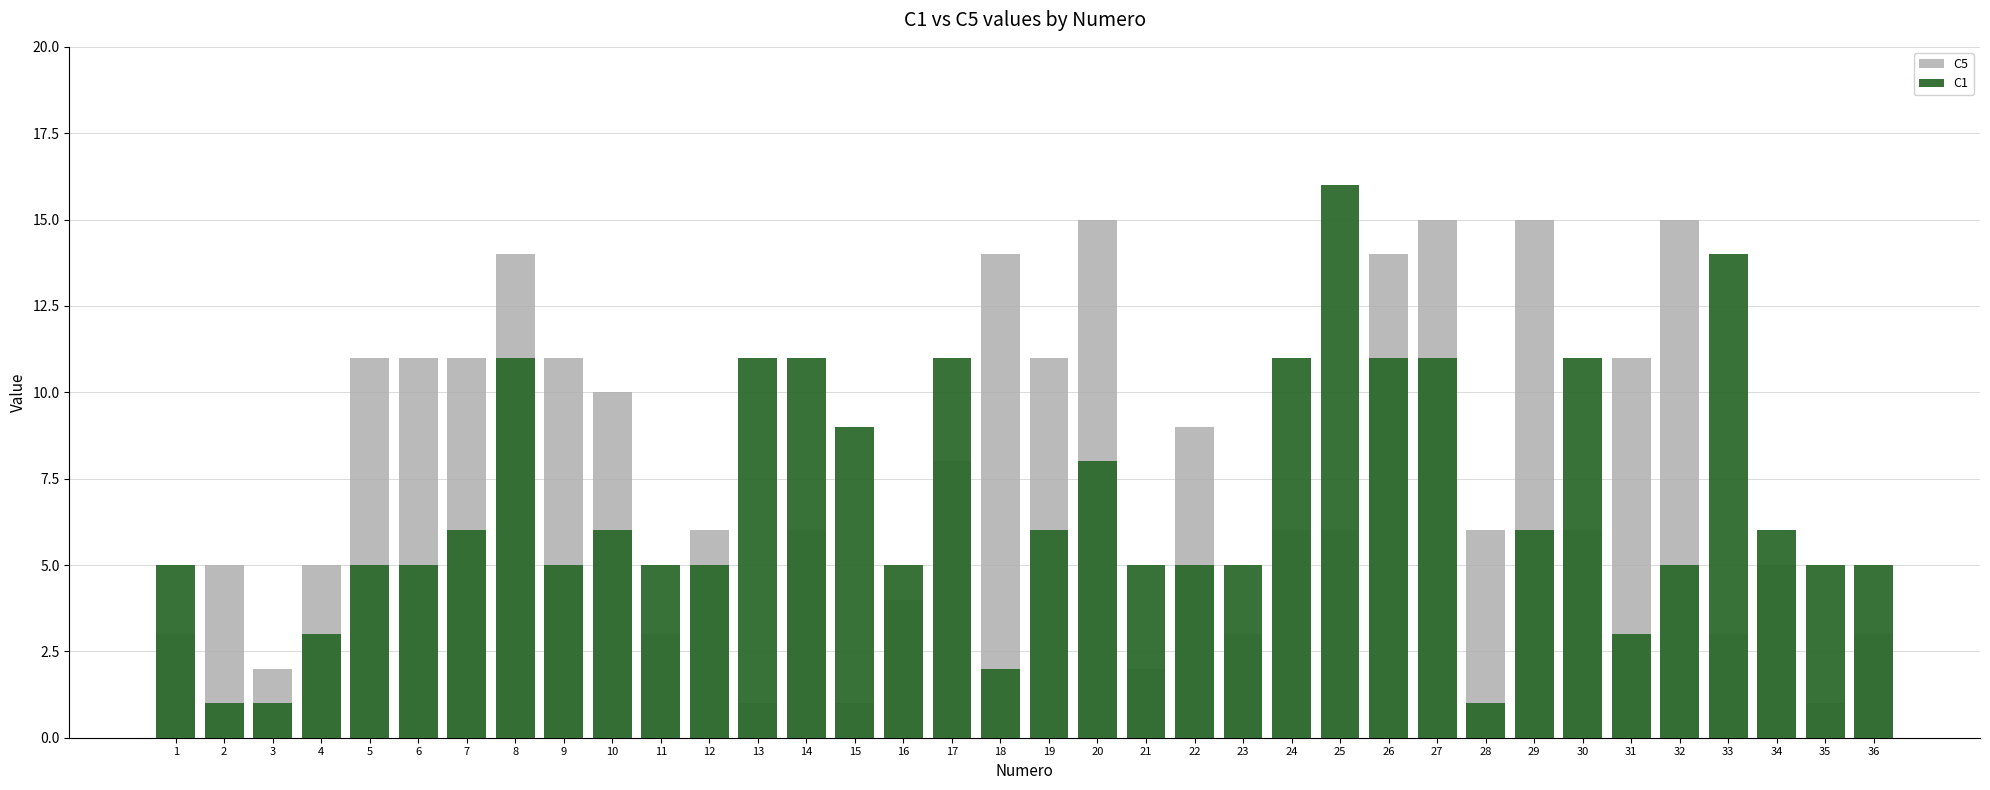

At which label does C1 reach its peak?

25